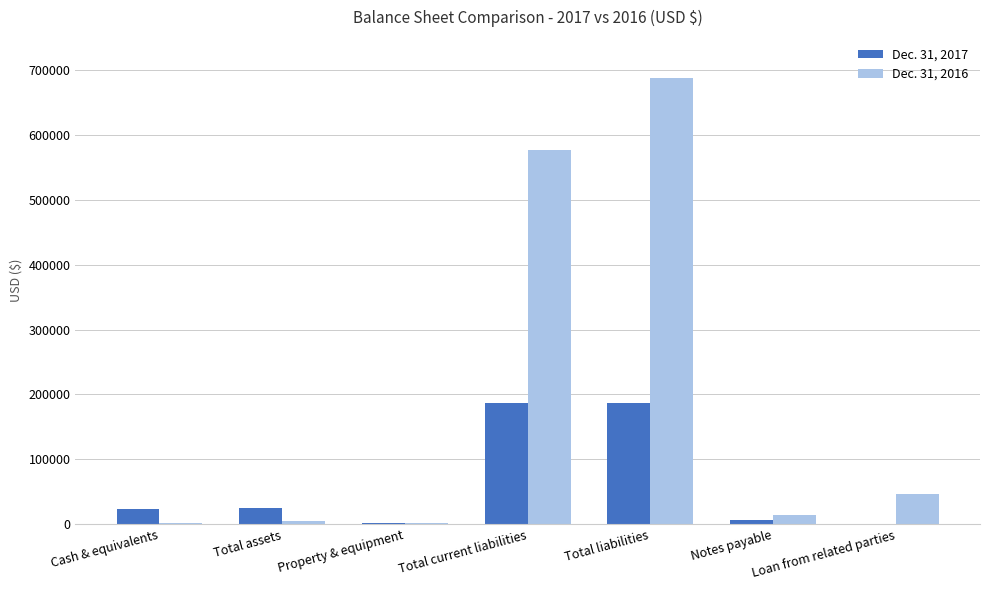

What is the spread (max minus min) of values at Property & equipment?

645